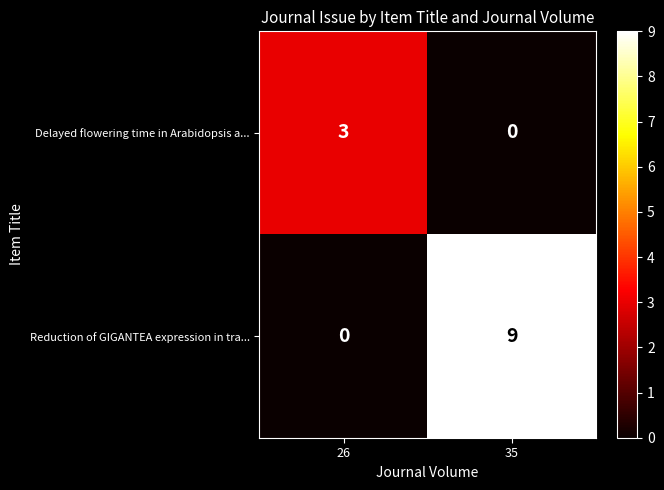

True or false: Reduction of GIGANTEA expression in tra... has a value of 0 at 26.

True